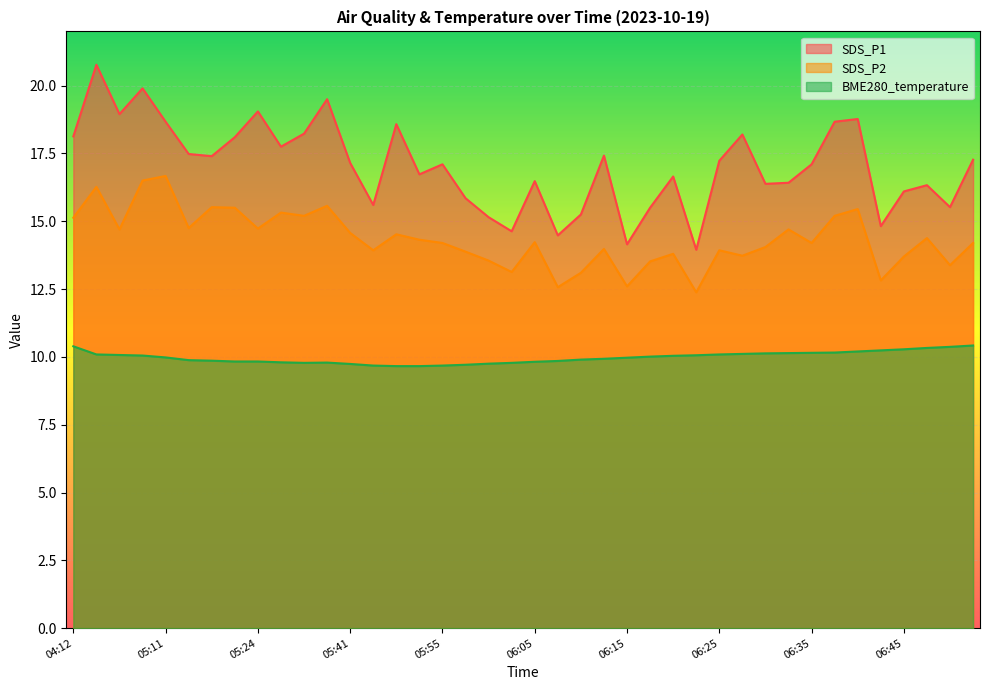

True or false: SDS_P1 and SDS_P2 cross at least once.

False